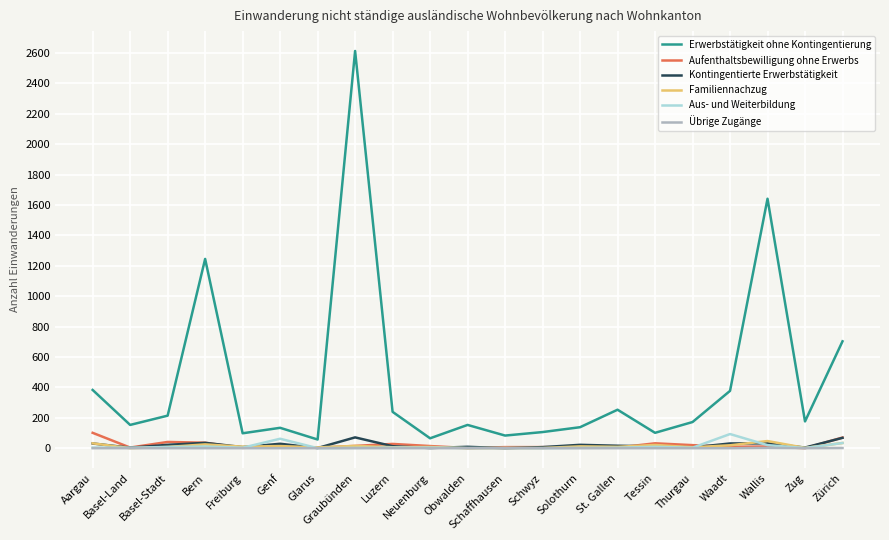

Which series has the widest spread of values?

Erwerbstätigkeit ohne Kontingentierung